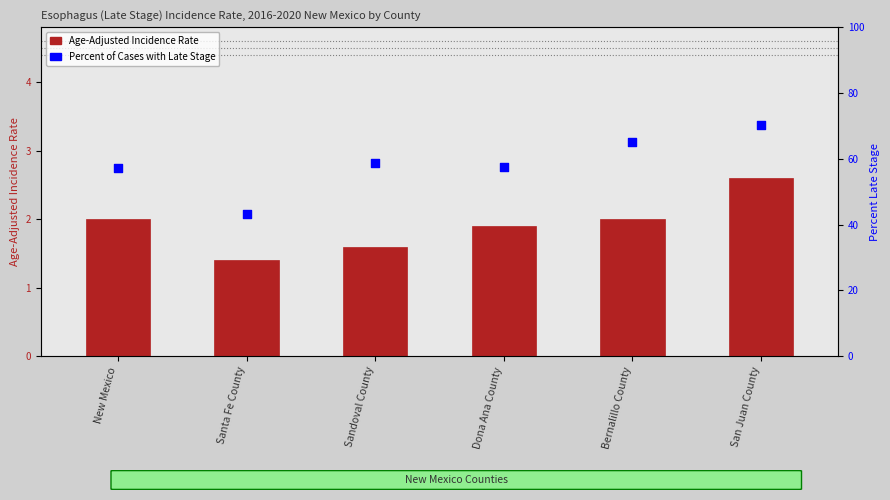

Which series has the largest total across all categories?

Percent of Cases with Late Stage